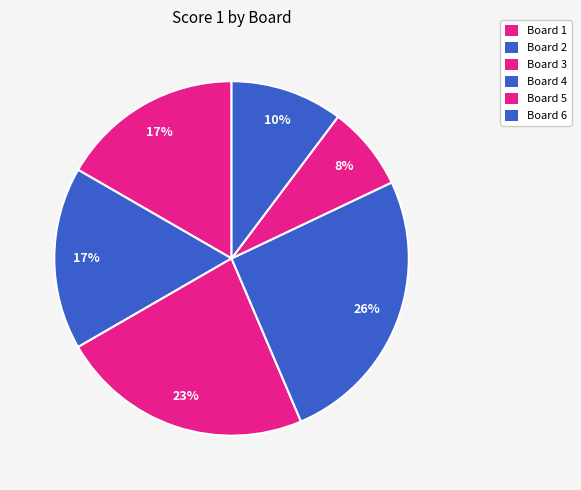

Which slice is the largest?

Board 4